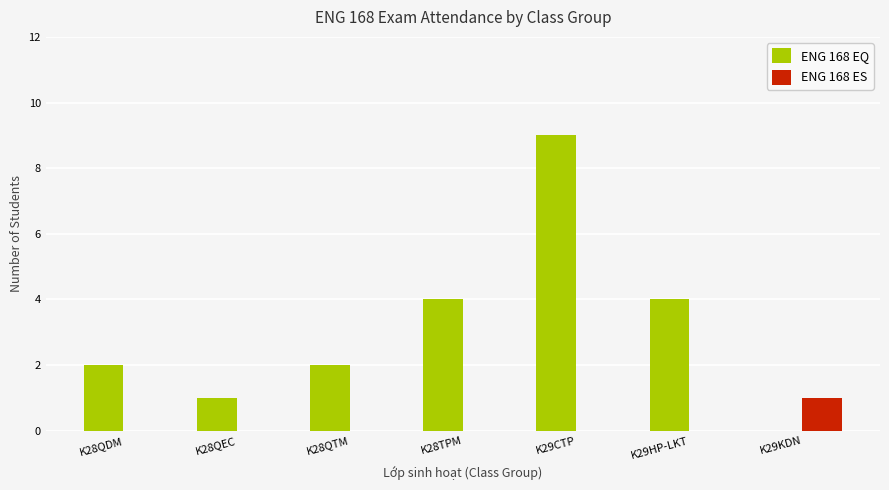

What is the sum of all ENG 168 EQ values?

22